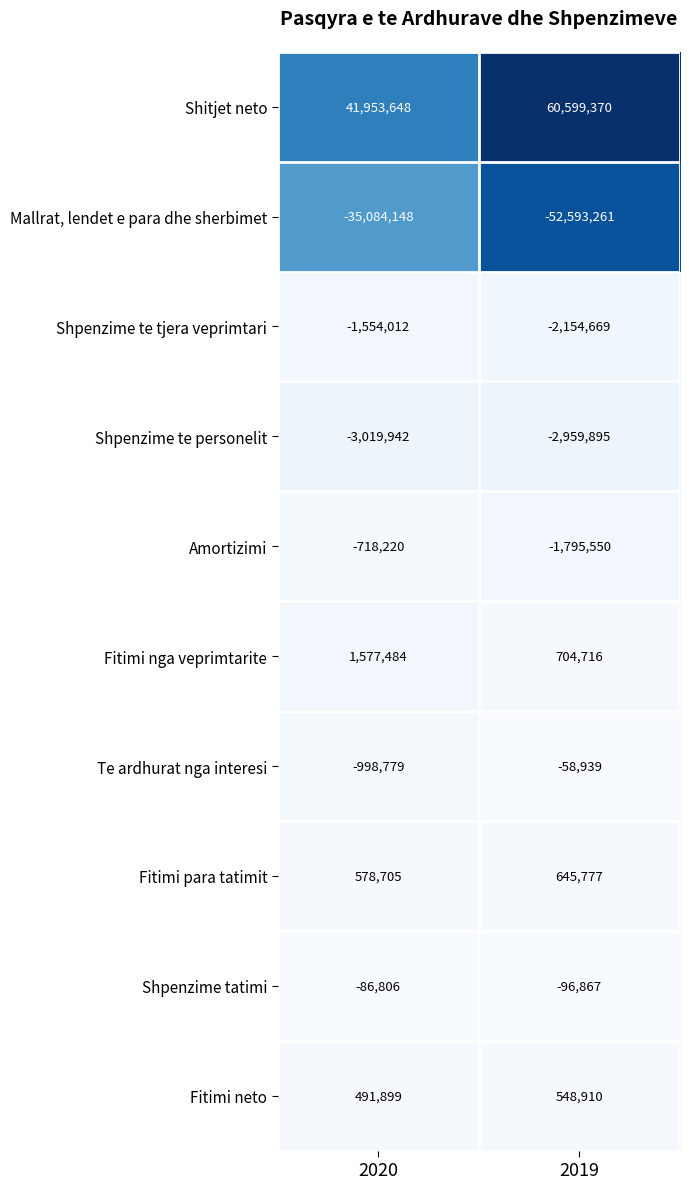

True or false: Mallrat, lendet e para dhe sherbimet has a value of -35084148 at 2020.

True